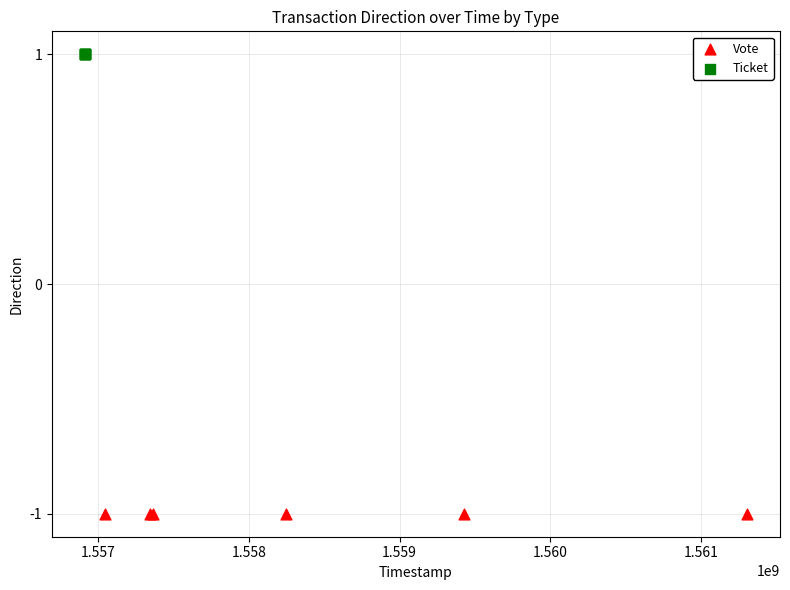

Which series reaches the maximum Y coordinate?

Ticket